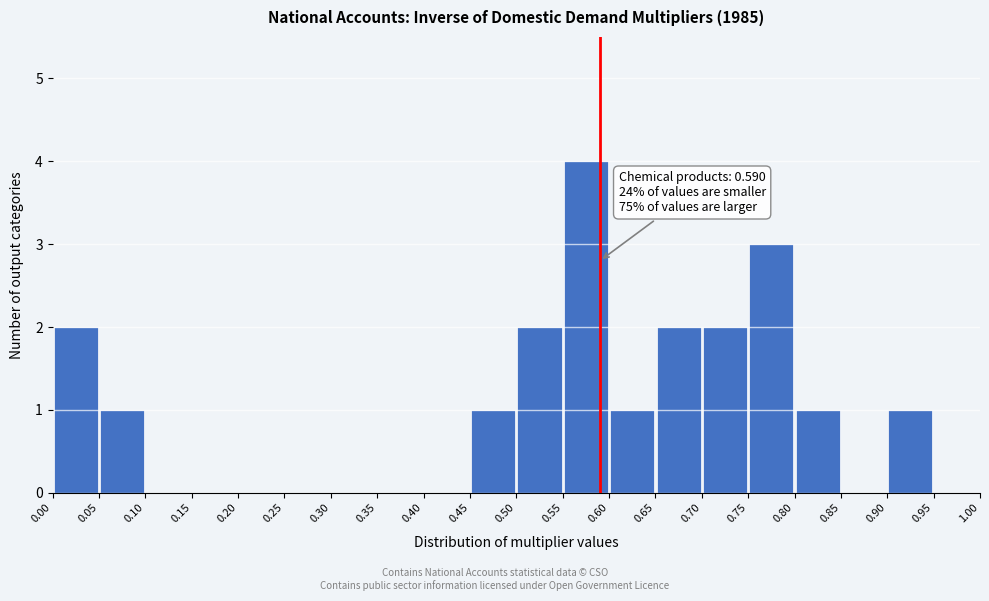

Over which range of the x-axis is the bar tallest?

0.55 to 0.60